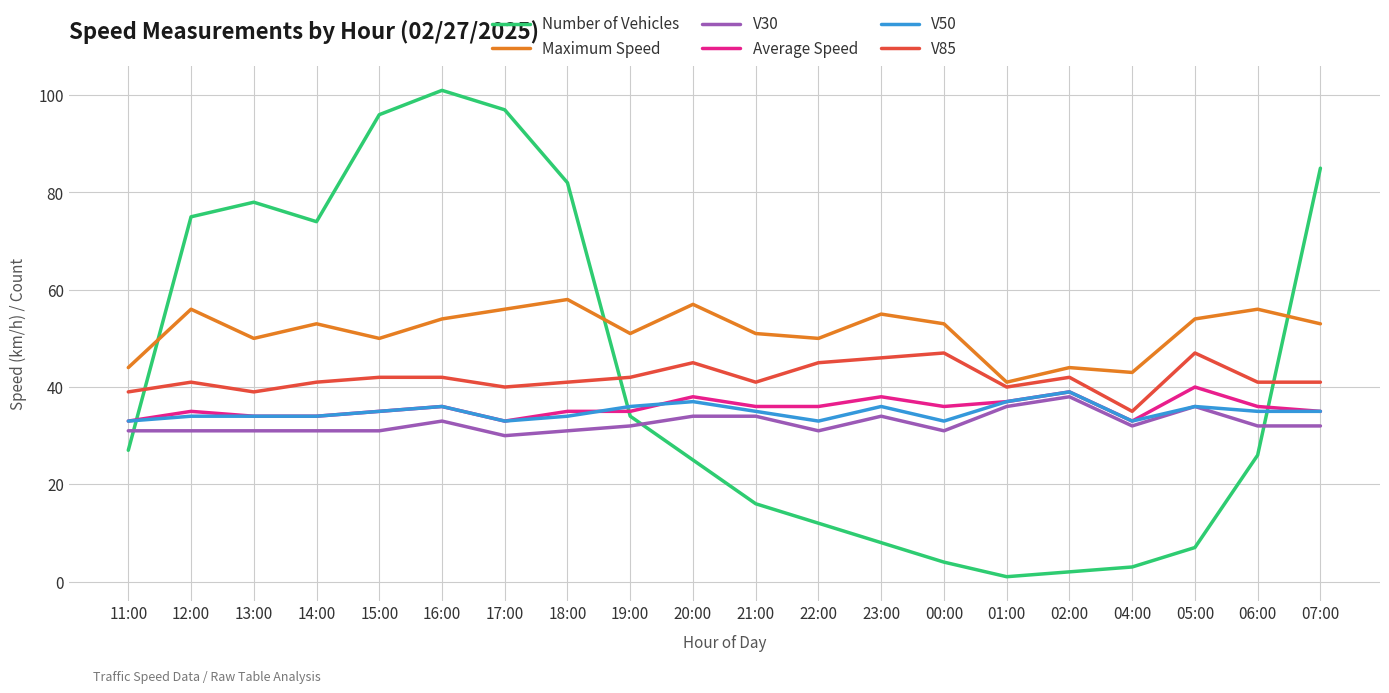

How many interior local valleys does the Maximum Speed series have?

6